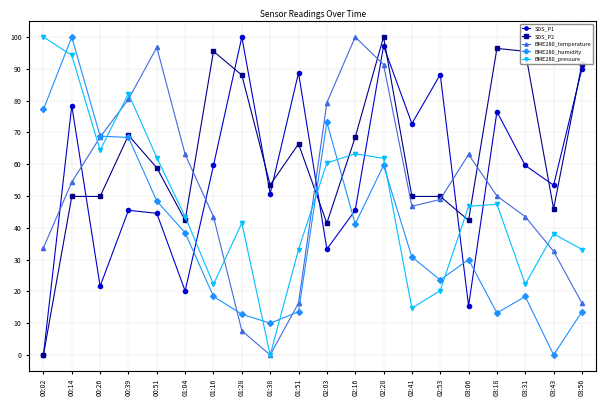

At which category is the sum across all series the highest?

02:28